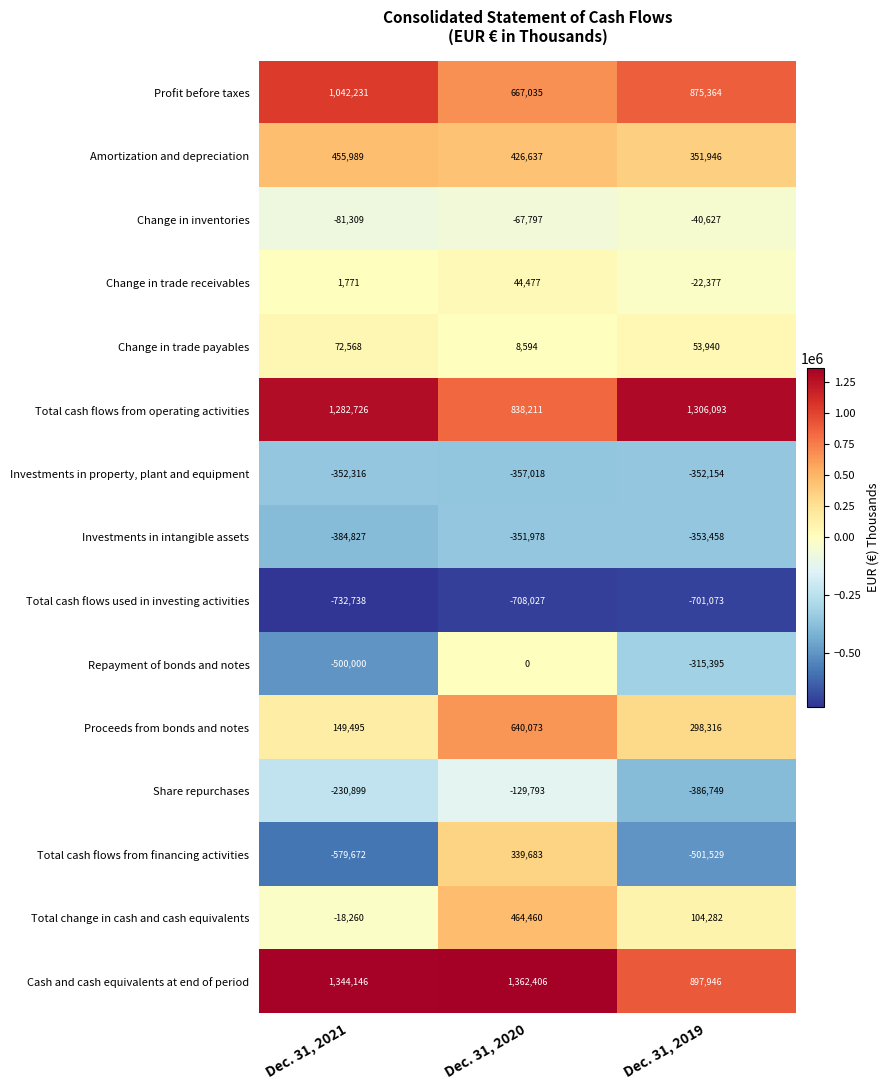

True or false: Investments in intangible assets has a value of -73154 at Dec. 31, 2020.

False